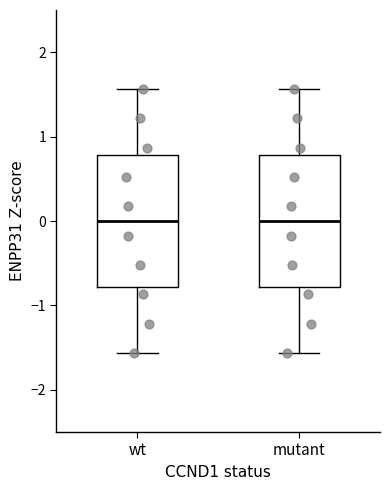

Where does the median line of the box for wt sit on the y-axis? The values are not printed on the chart, so give them approximately, as read against the axis.

0.0